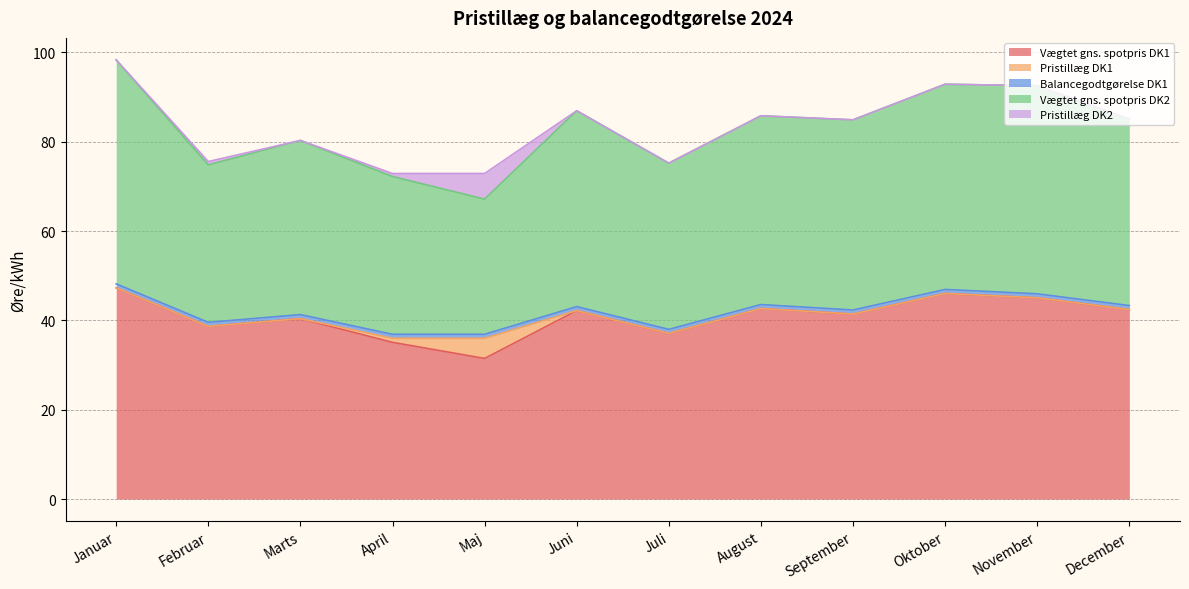

Reading left to right, transcribe all the data shown in this chart.

Vægtet gns. spotpris DK1: 47.3	38.7	40.4	35.1	31.5	42.2	37.1	42.7	41.4	46.0	45.1	42.4
Pristillæg DK1: 0.0	0.0	0.0	0.9	4.5	0.0	0.0	0.0	0.0	0.0	0.0	0.0
Balancegodtgørelse DK1: 0.9	0.9	0.9	0.9	0.9	0.9	0.9	0.9	0.9	0.9	0.9	0.9
Vægtet gns. spotpris DK2: 50.2	35.3	39.0	35.3	30.3	43.8	37.2	42.3	42.6	45.9	46.6	41.8
Pristillæg DK2: 0.0	0.7	0.0	0.7	5.7	0.0	0.0	0.0	0.0	0.0	0.0	0.0